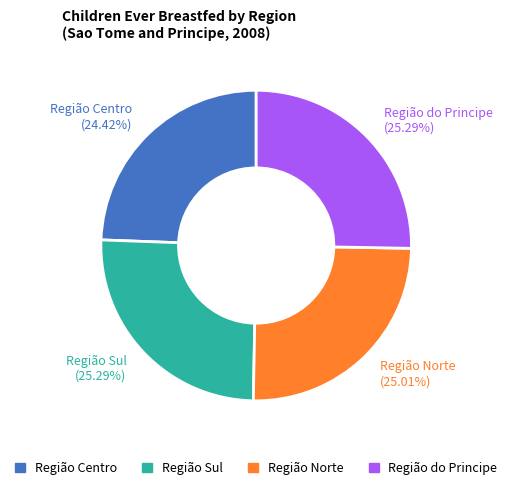

Combined, what portion of the pie is Região do Principe and Região Sul?

50.6%